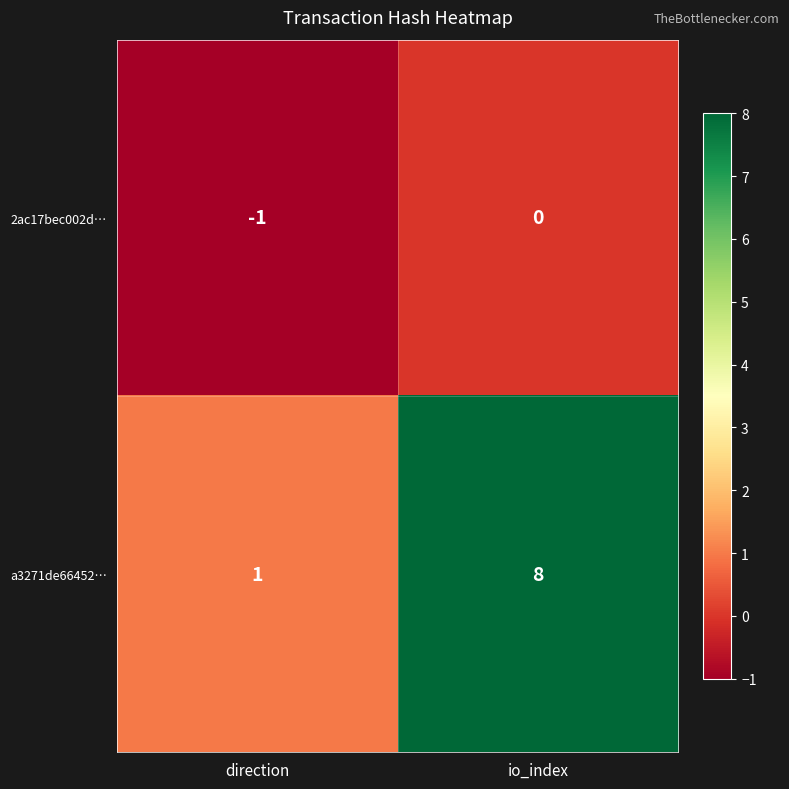

At which label is a3271de66452… closest to 4?

direction